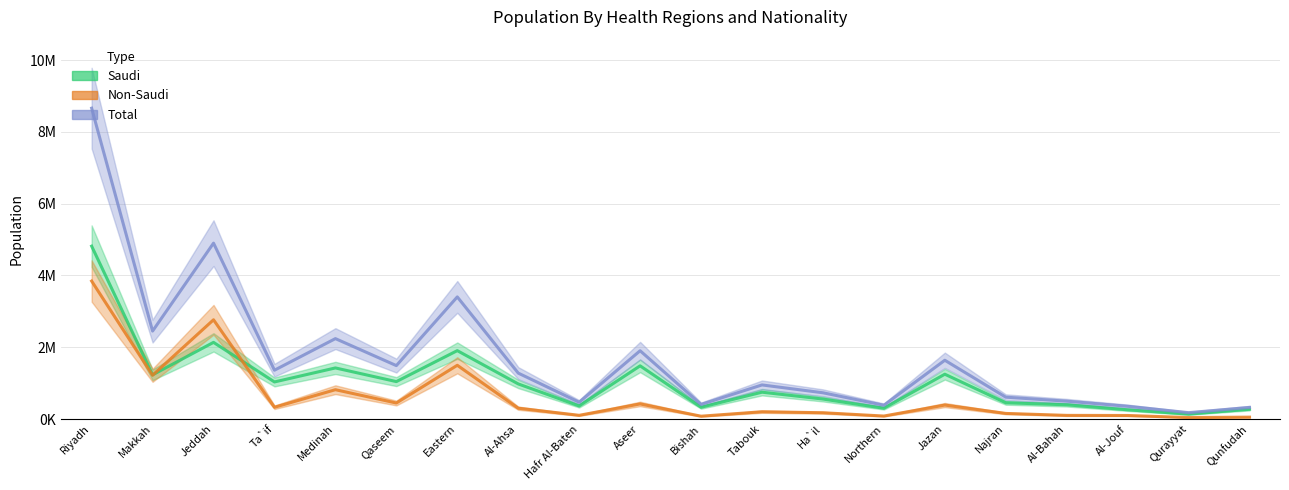

Which series changed the most between Jeddah and Najran?

Total